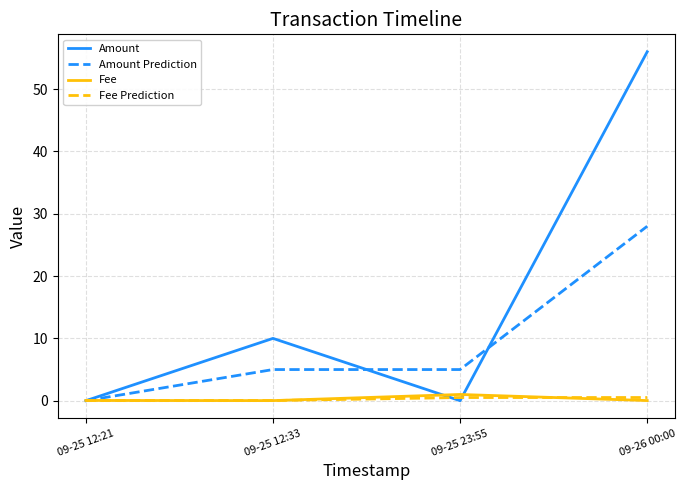

What value does the Fee Prediction series have at 09-25 23:55?

0.5